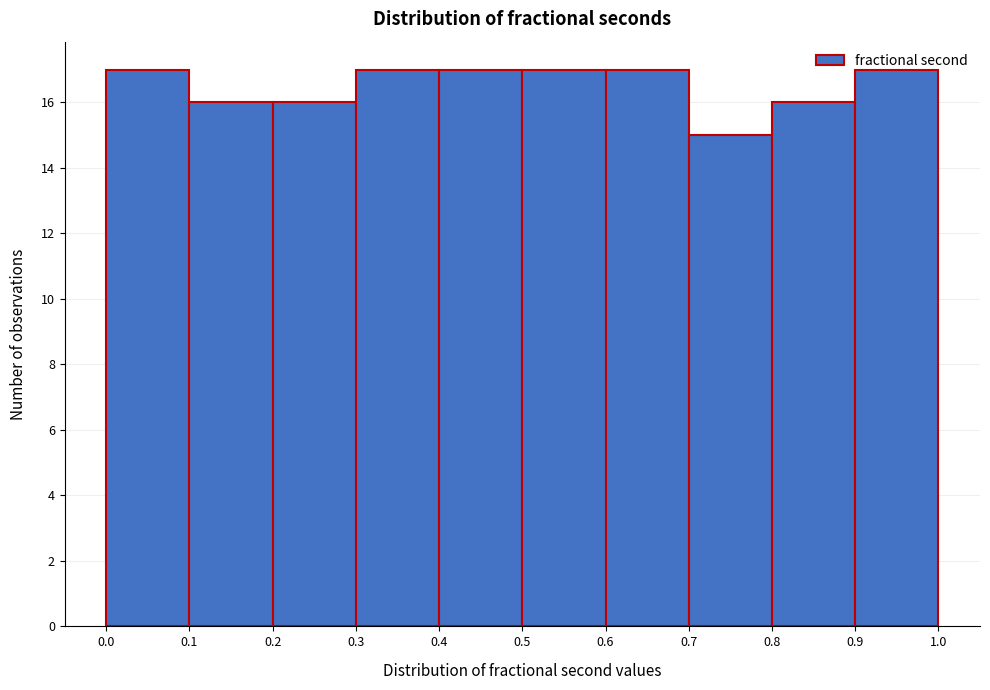

Reading left to right, list every bar in this chart as the range it spans on the x-axis followed by its height. The values are not printed on the chart, so give them approximately, as read against the axis.

0.0 to 0.1: 17
0.1 to 0.2: 16
0.2 to 0.3: 16
0.3 to 0.4: 17
0.4 to 0.5: 17
0.5 to 0.6: 17
0.6 to 0.7: 17
0.7 to 0.8: 15
0.8 to 0.9: 16
0.9 to 1.0: 17